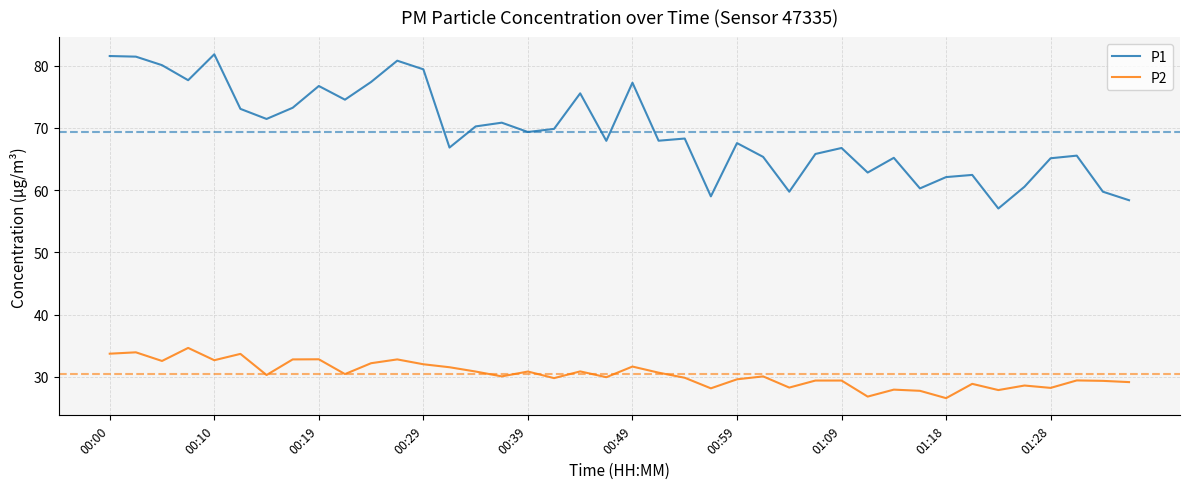

Which series has the largest range (max minus min)?

P1